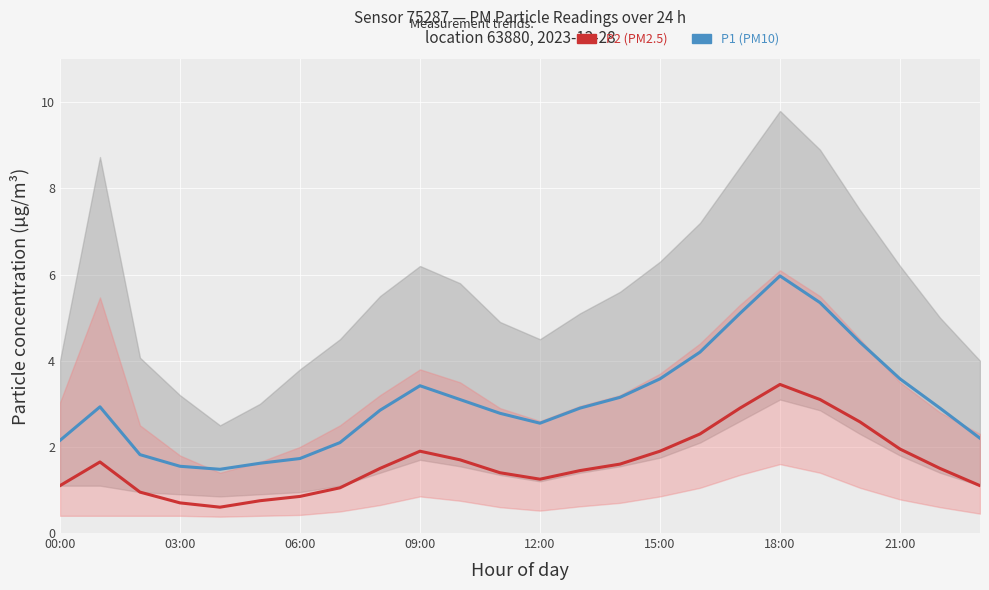

Is it true that P2 (PM2.5) equals 4.3 at 20?

False